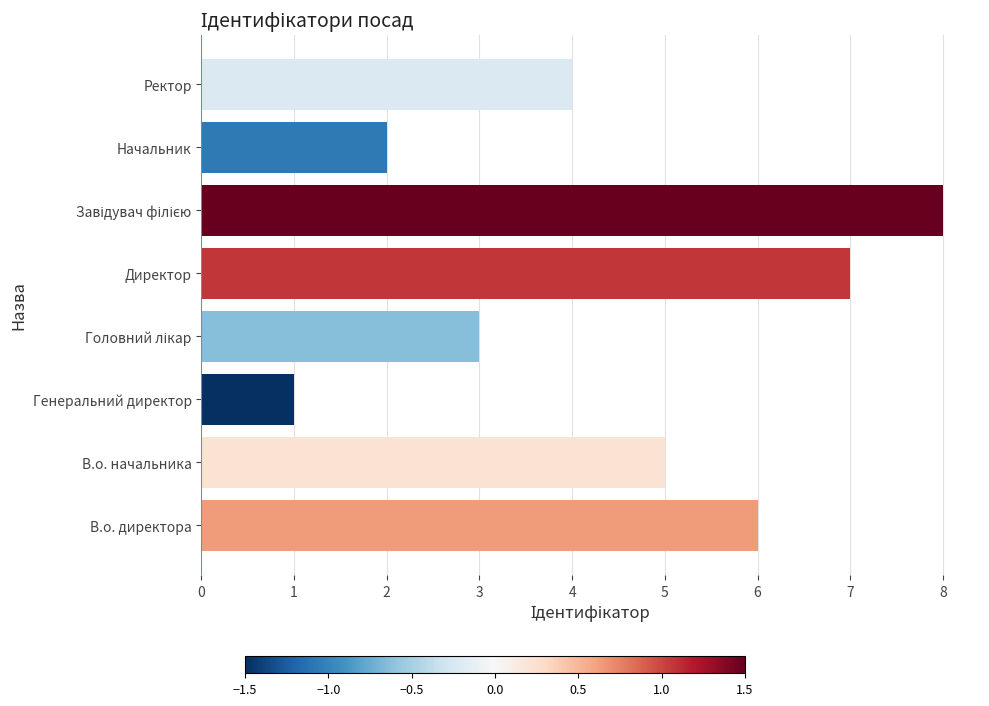

What is the change in value from Директор to Начальник?

-5